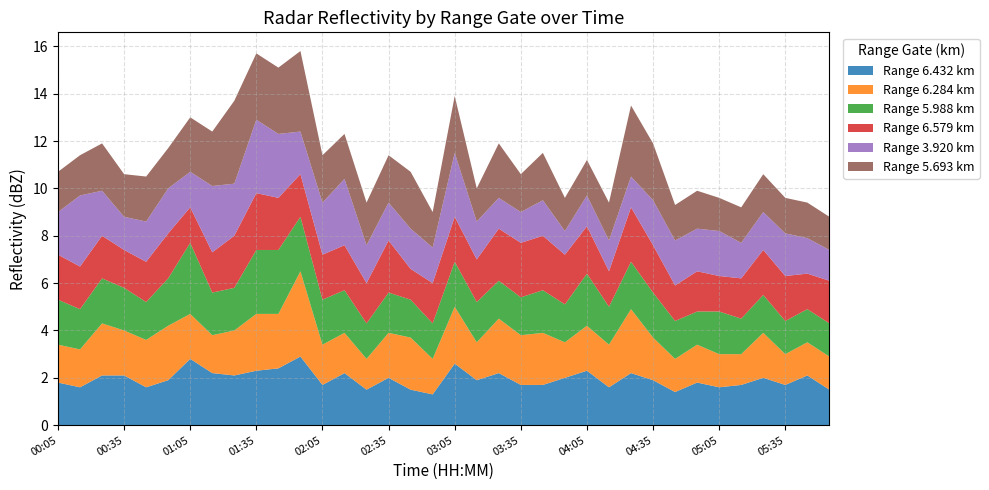

Reading left to right, extract all data points from this chart.

6.432: 1.8	1.6	2.1	2.1	1.6	1.9	2.8	2.2	2.1	2.3	2.4	2.9	1.7	2.2	1.5	2.0	1.5	1.3	2.6	1.9	2.2	1.7	1.7	2.0	2.3	1.6	2.2	1.9	1.4	1.8	1.6	1.7	2.0	1.7	2.1	1.5
6.284: 1.6	1.6	2.2	1.9	2.0	2.3	1.9	1.6	1.9	2.4	2.3	3.6	1.7	1.7	1.3	1.9	2.2	1.5	2.4	1.6	2.3	2.1	2.2	1.5	1.9	1.8	2.7	1.8	1.4	1.6	1.4	1.3	1.9	1.3	1.4	1.4
5.988: 1.9	1.7	1.9	1.8	1.6	2.0	3.0	1.8	1.8	2.7	2.7	2.3	1.9	1.8	1.5	1.7	1.6	1.5	1.9	1.7	1.6	1.6	1.8	1.6	2.2	1.6	2.0	1.9	1.6	1.4	1.8	1.5	1.6	1.4	1.4	1.4
6.579: 1.9	1.8	1.8	1.6	1.7	1.9	1.5	1.7	2.2	2.4	2.2	1.8	1.9	1.9	1.7	2.2	1.3	1.7	1.9	1.8	2.2	2.3	2.3	2.1	2.0	1.5	2.3	2.0	1.5	1.7	1.5	1.7	1.9	1.9	1.5	1.8
3.920: 1.8	3.0	1.9	1.4	1.7	1.9	1.5	2.8	2.2	3.1	2.7	1.8	2.2	2.8	1.6	1.6	1.7	1.5	2.7	1.6	1.3	1.3	1.5	1.0	1.3	1.3	1.3	1.9	1.9	1.8	1.9	1.5	1.6	1.8	1.5	1.3
5.693: 1.7	1.7	2.0	1.8	1.9	1.7	2.3	2.3	3.5	2.8	2.8	3.4	2.0	1.9	1.8	2.0	2.4	1.5	2.4	1.4	2.3	1.6	2.0	1.4	1.5	1.6	3.0	2.4	1.5	1.6	1.4	1.5	1.6	1.5	1.5	1.4